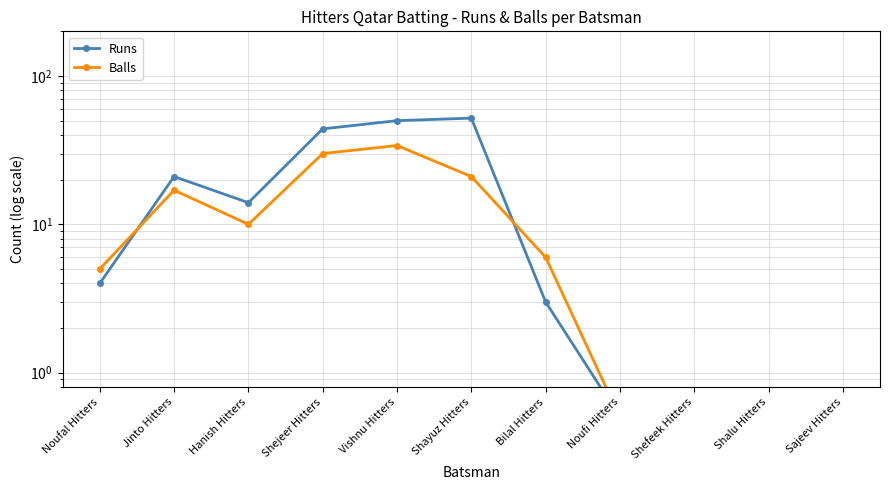

Reading left to right, list all the values displayed in this chart.

Runs: Noufal Hitters=4.0	Jinto Hitters=21.0	Hanish Hitters=14.0	Shejeer Hitters=44.0	Vishnu Hitters=50.0	Shayuz Hitters=52.0	Bilal Hitters=3.0	Noufi Hitters=0.5	Shefeek Hitters=0.5	Shalu Hitters=0.5	Sajeev Hitters=0.5
Balls: Noufal Hitters=5.0	Jinto Hitters=17.0	Hanish Hitters=10.0	Shejeer Hitters=30.0	Vishnu Hitters=34.0	Shayuz Hitters=21.0	Bilal Hitters=6.0	Noufi Hitters=0.5	Shefeek Hitters=0.5	Shalu Hitters=0.5	Sajeev Hitters=0.5